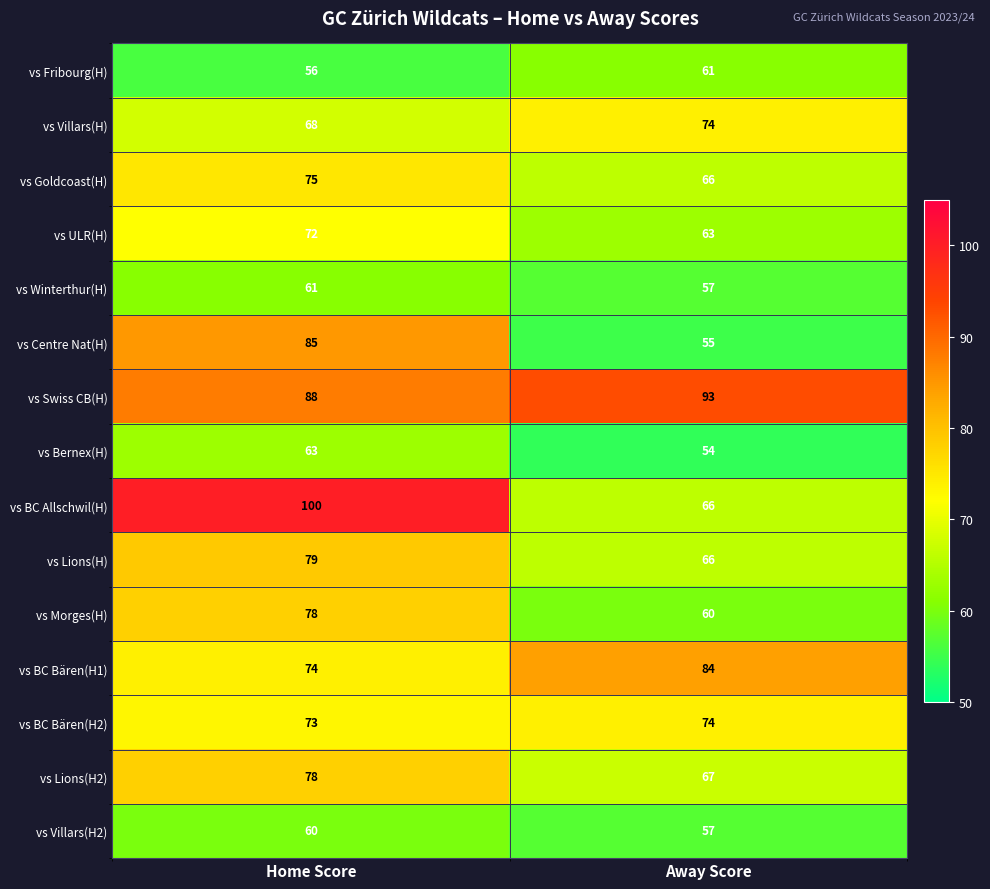

What value does the vs Bernex(H) series have at Away Score?

54